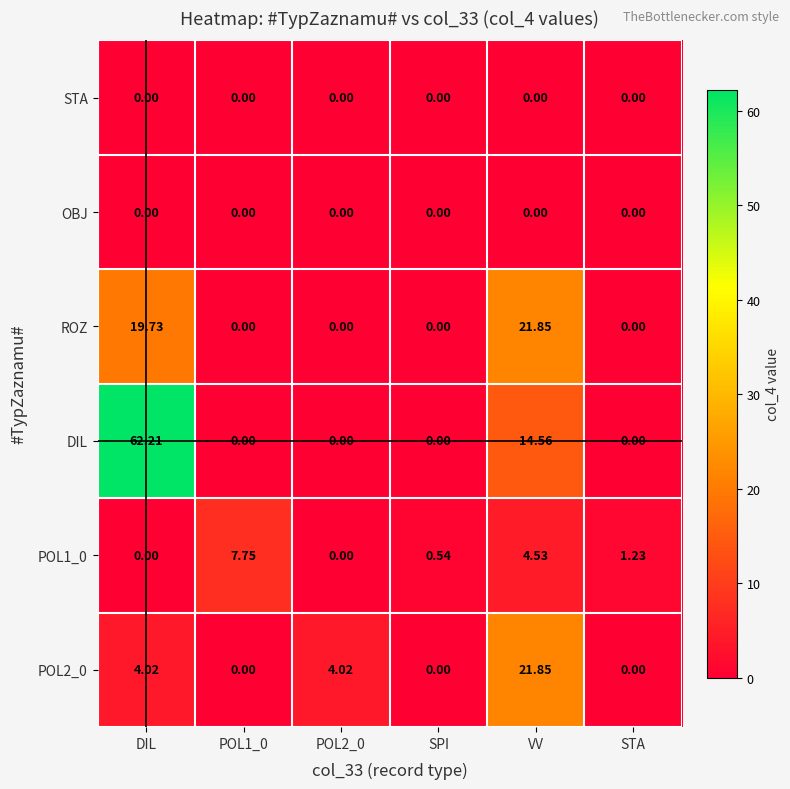

Which series has the largest total across all categories?

DIL